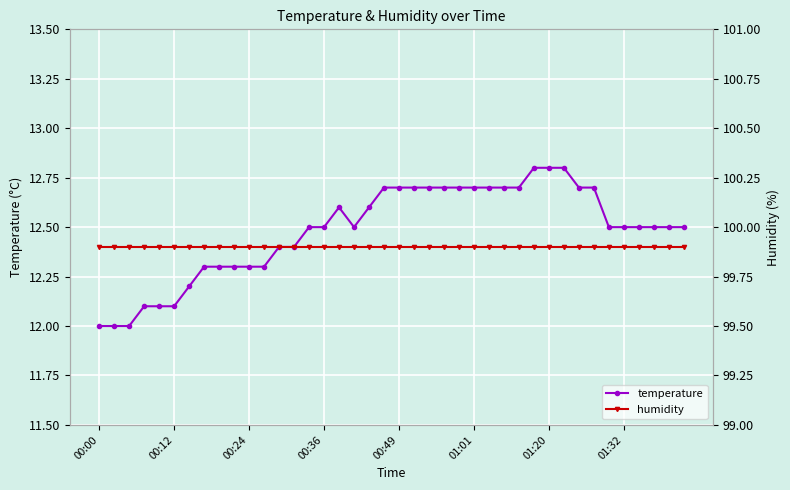

True or false: temperature and humidity cross at least once.

False